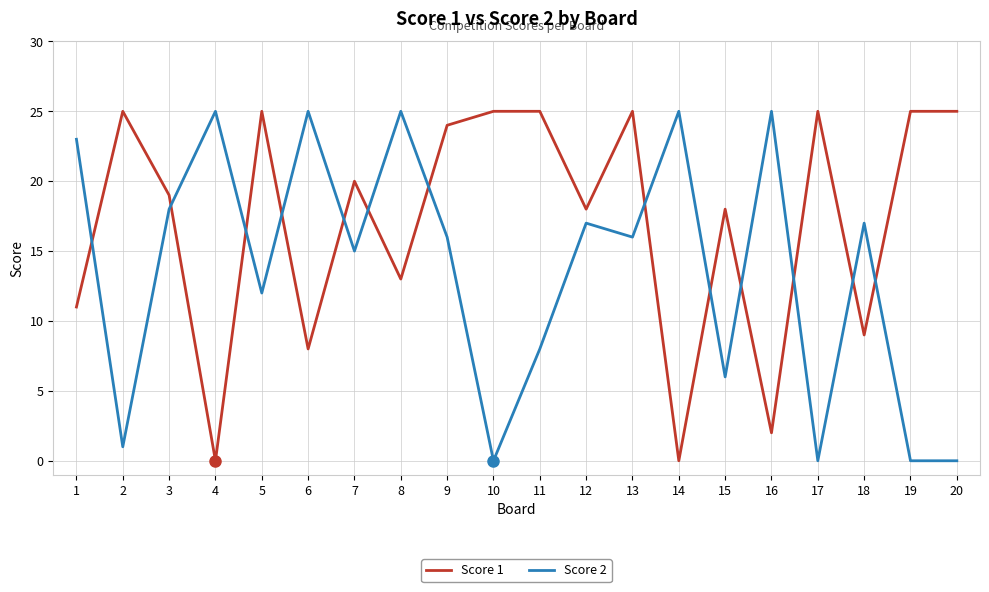

The Score 1 series shows 18 at 15. True or false?

True